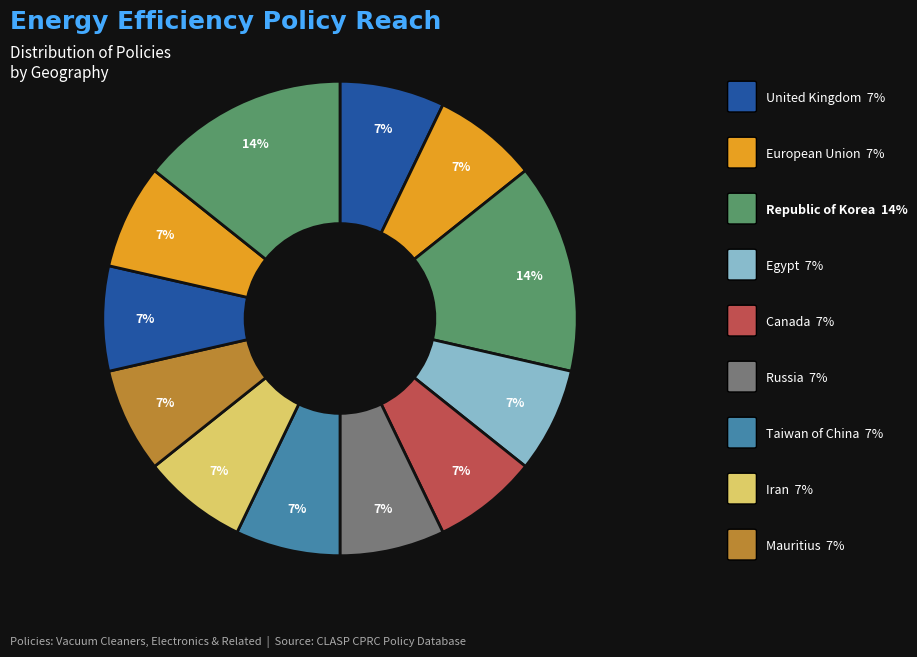

How many segments does this pie chart have?

12